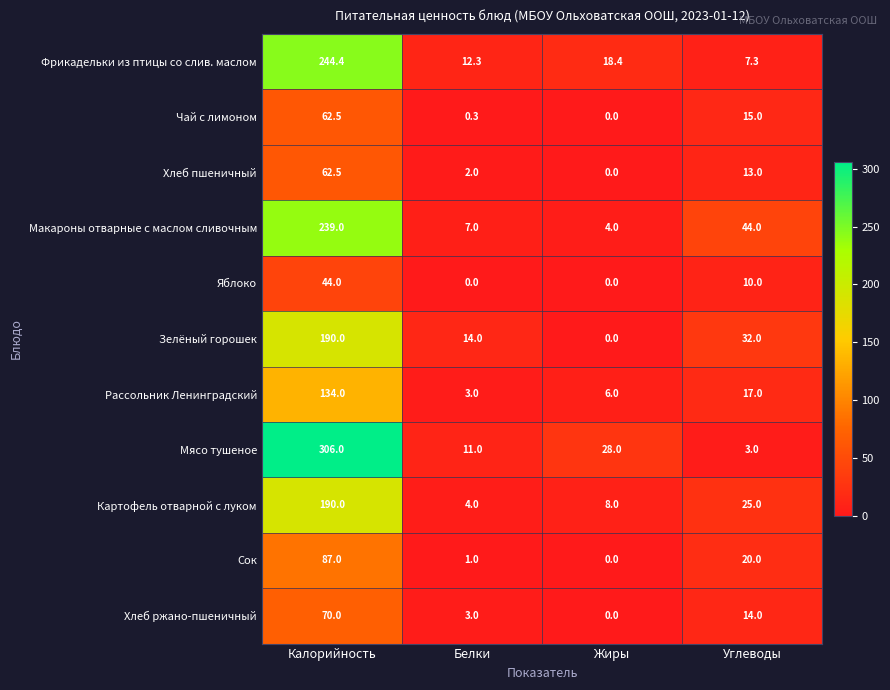

How many categories are shown in the chart?

4